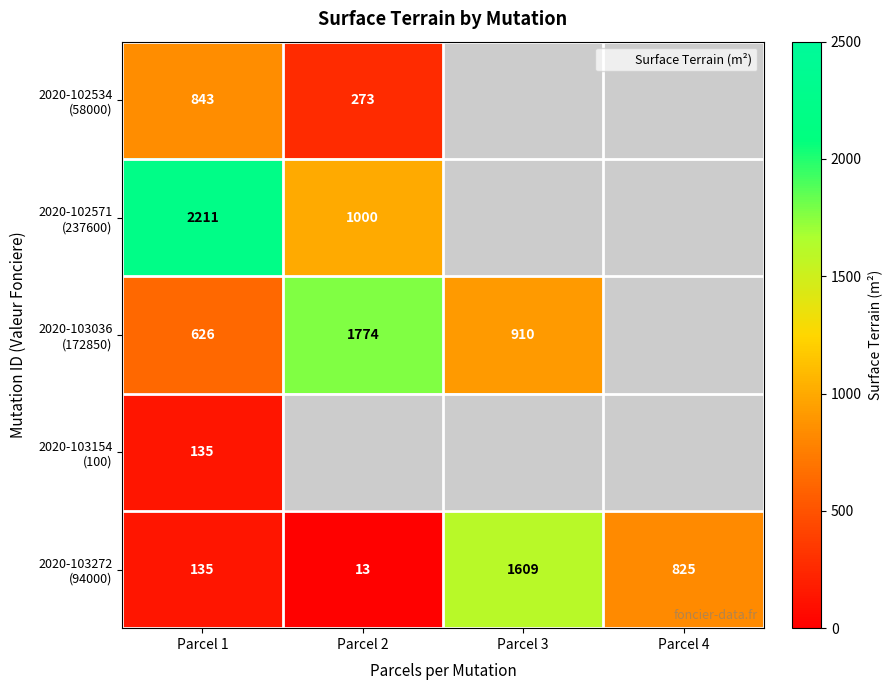

At which label is 2020-103272 (94000) closest to 811?

Parcel 4